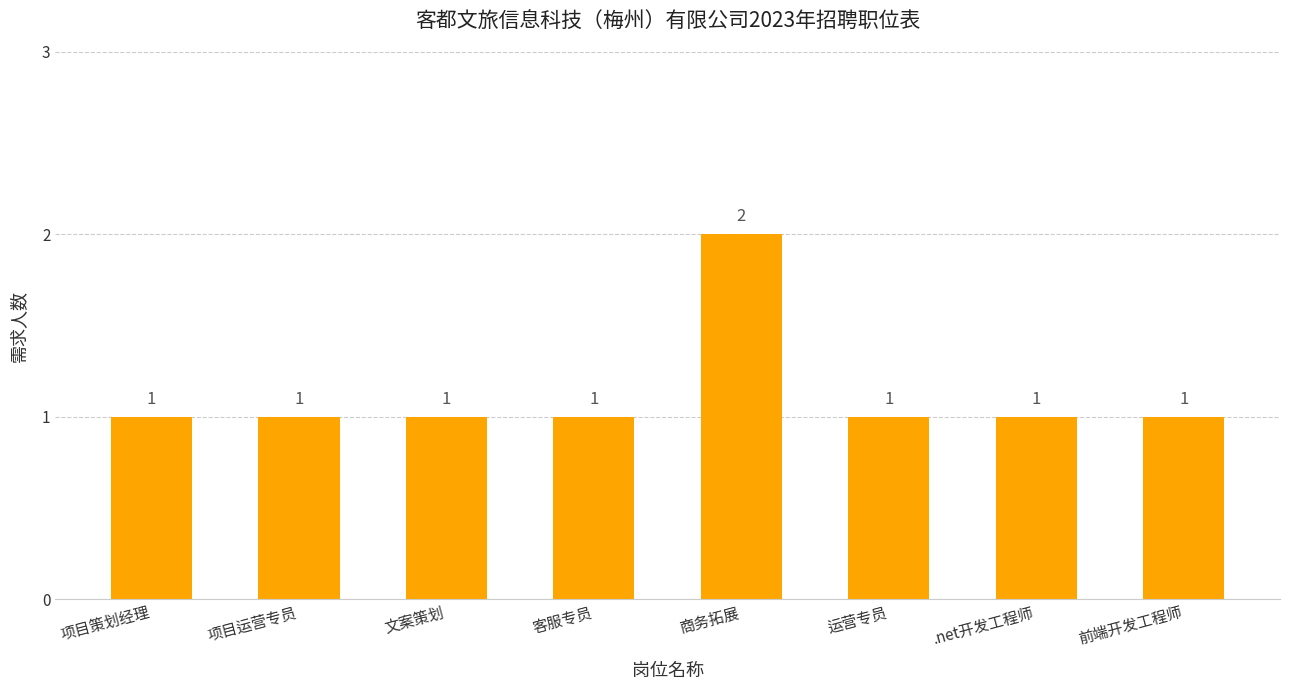

What is the greatest value displayed?

2